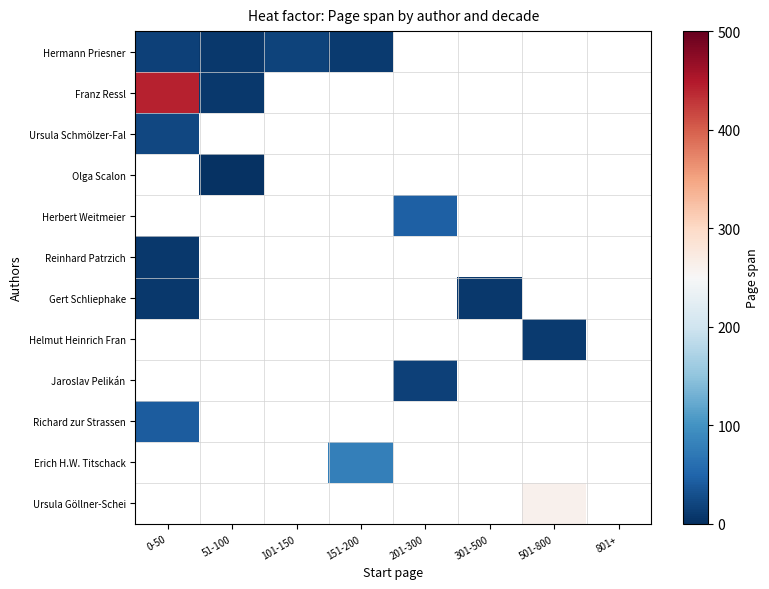

Which category has the lowest value across all series?

51-100